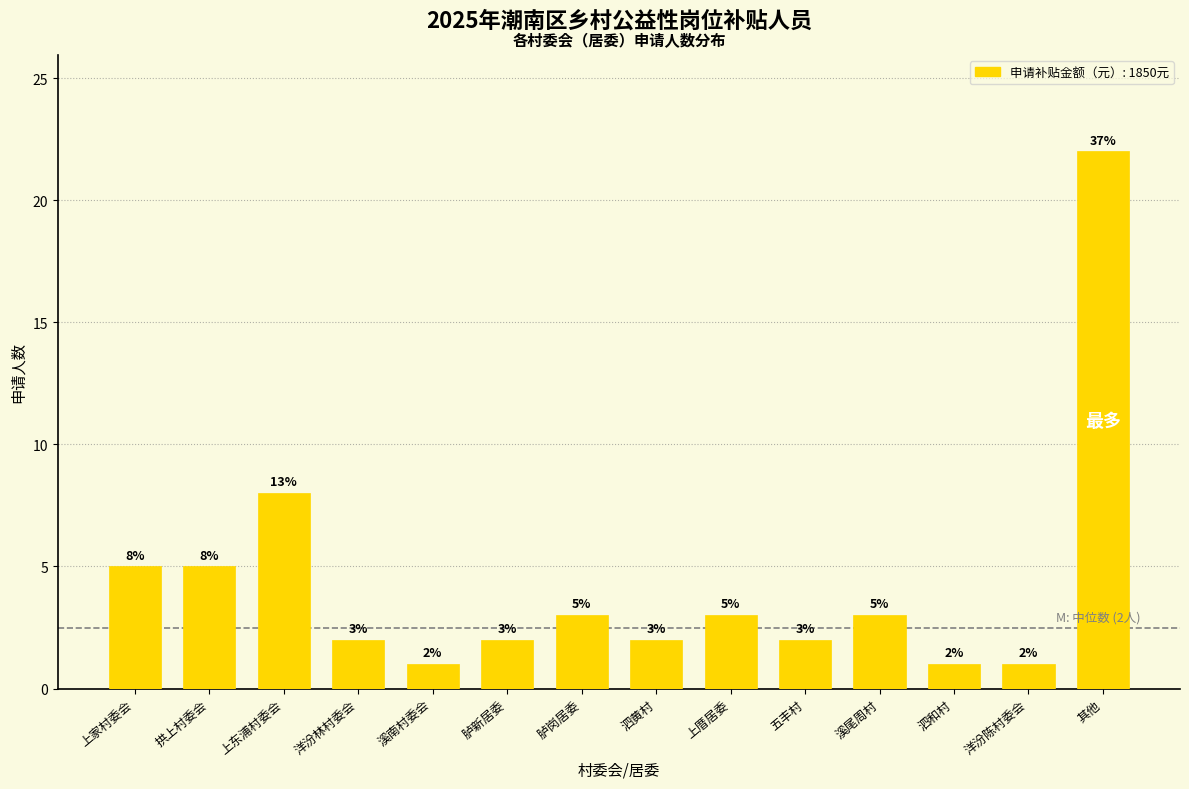

Reading right to left, list all the values displayed in this chart.

22	1	1	3	2	3	2	3	2	1	2	8	5	5